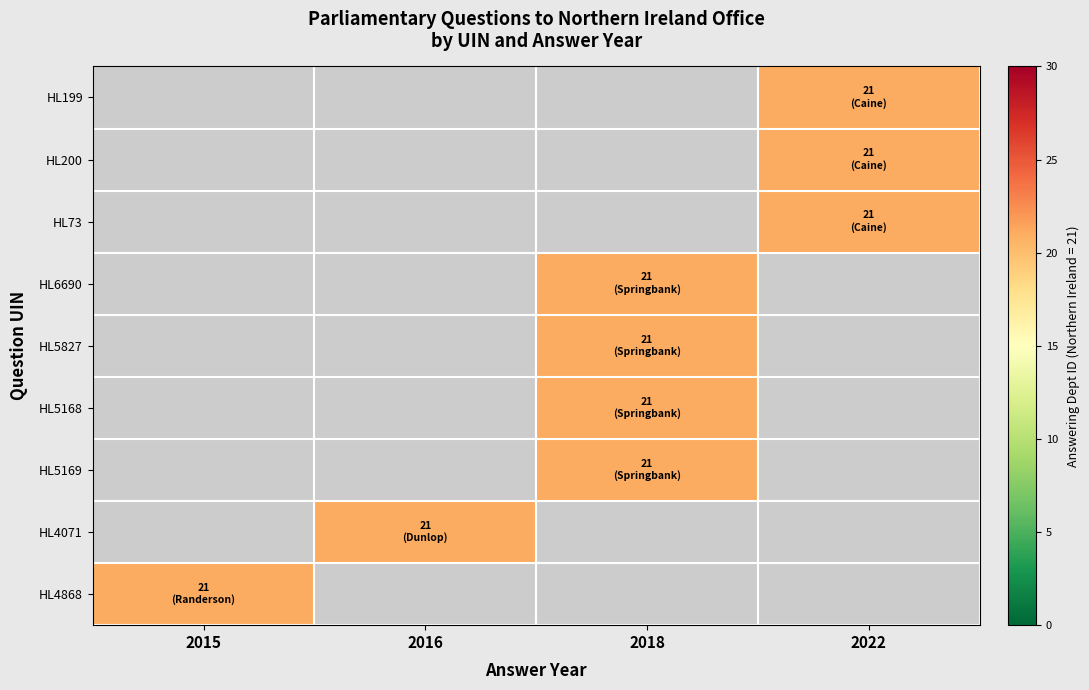

Which label corresponds to the largest value in the chart?

2022